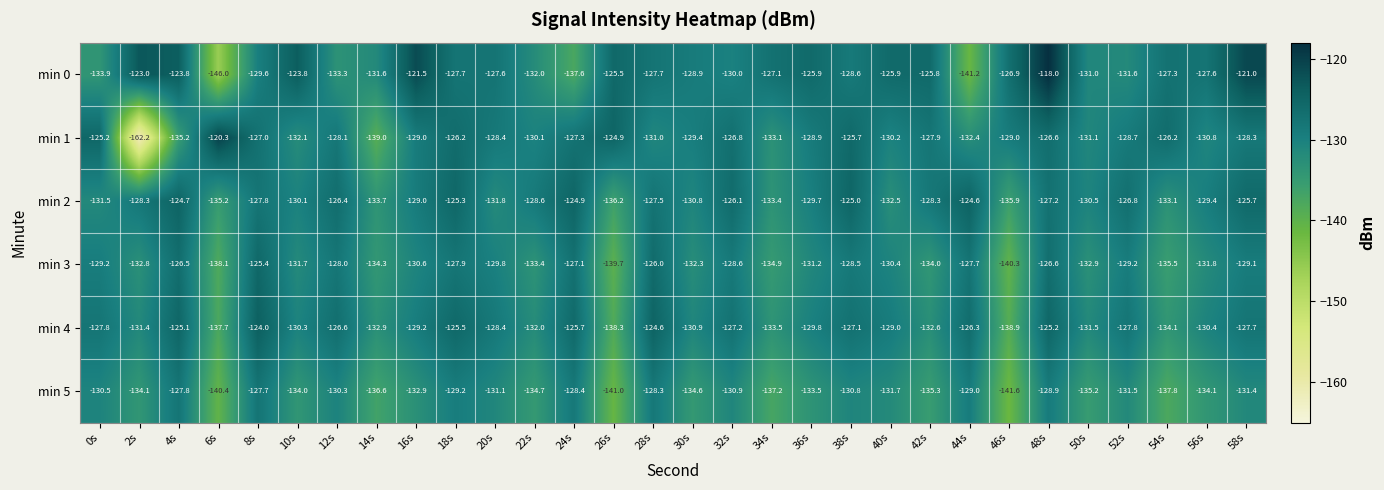

Which series has the largest range (max minus min)?

min 1